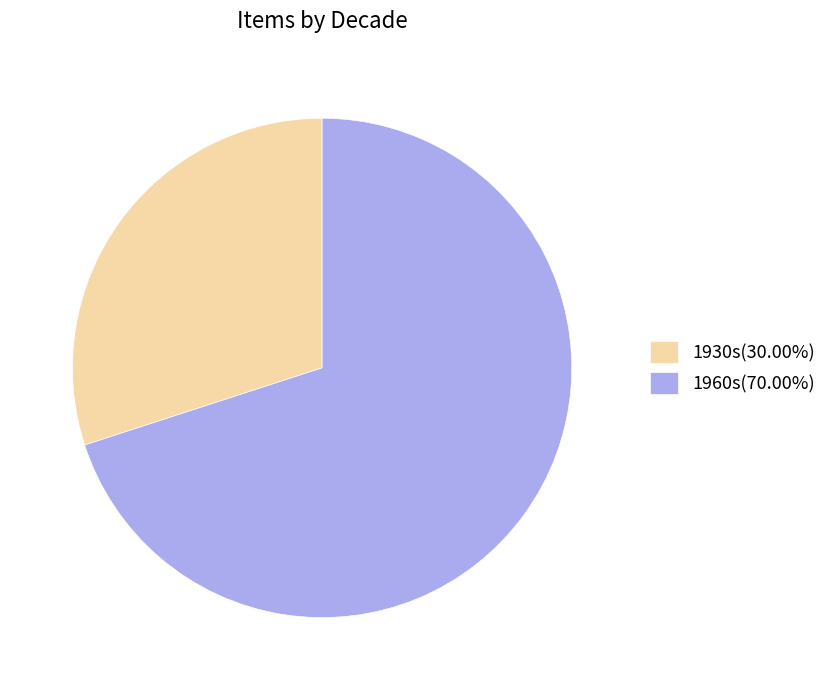

Is the sum of 1960s(70.00%) and 1930s(30.00%) greater than half?

Yes